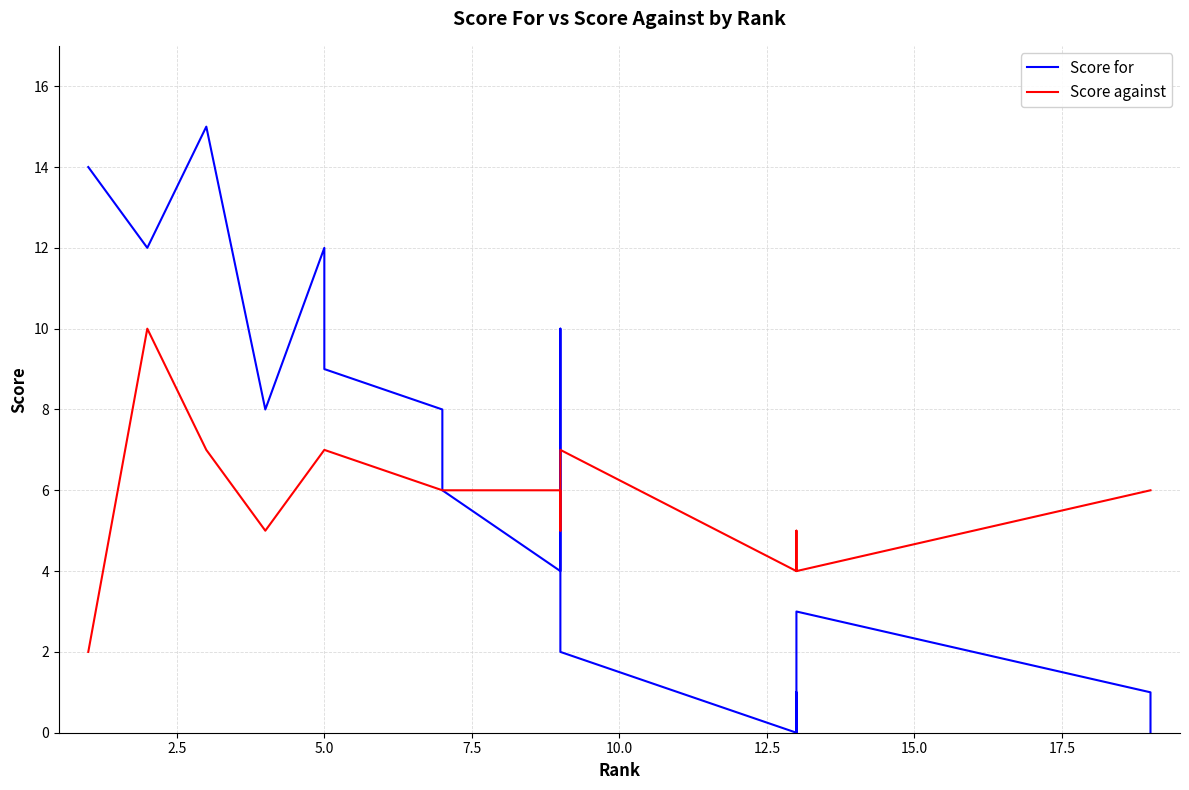

What is the sum of the Score for values at 14 and 15.0?

8